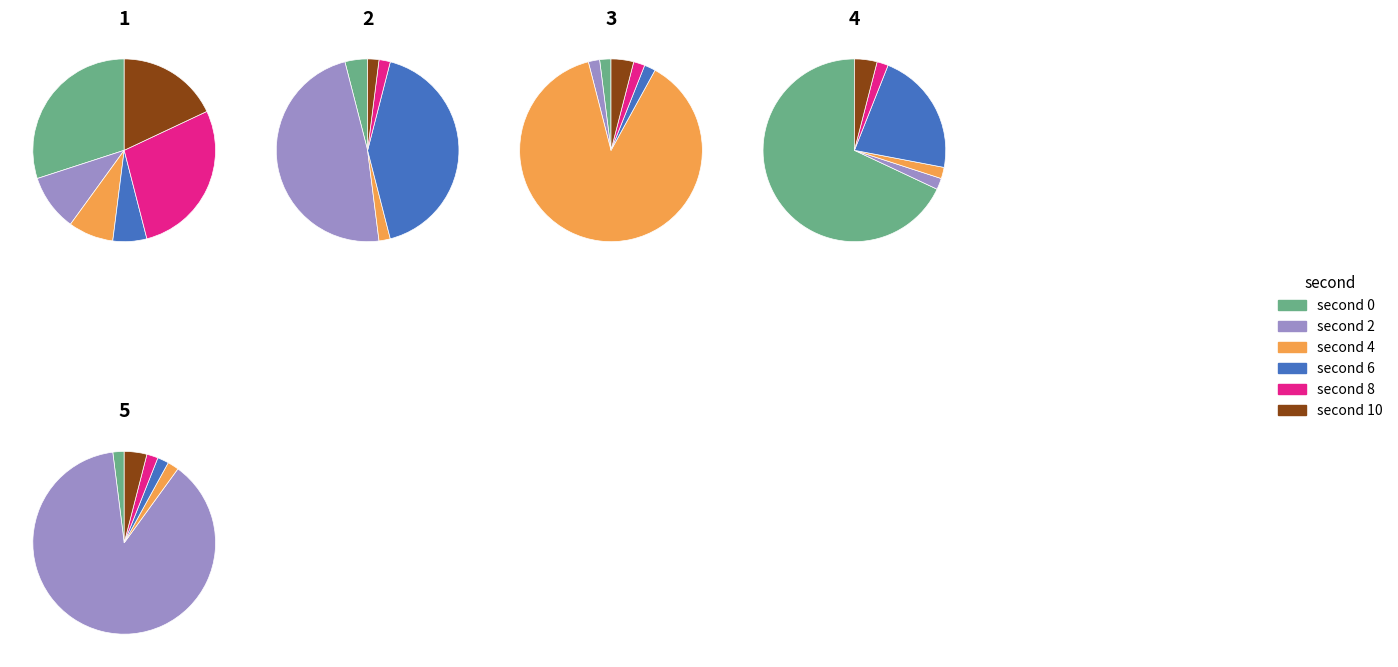

Which category has the smallest portion of the pie?

second 2